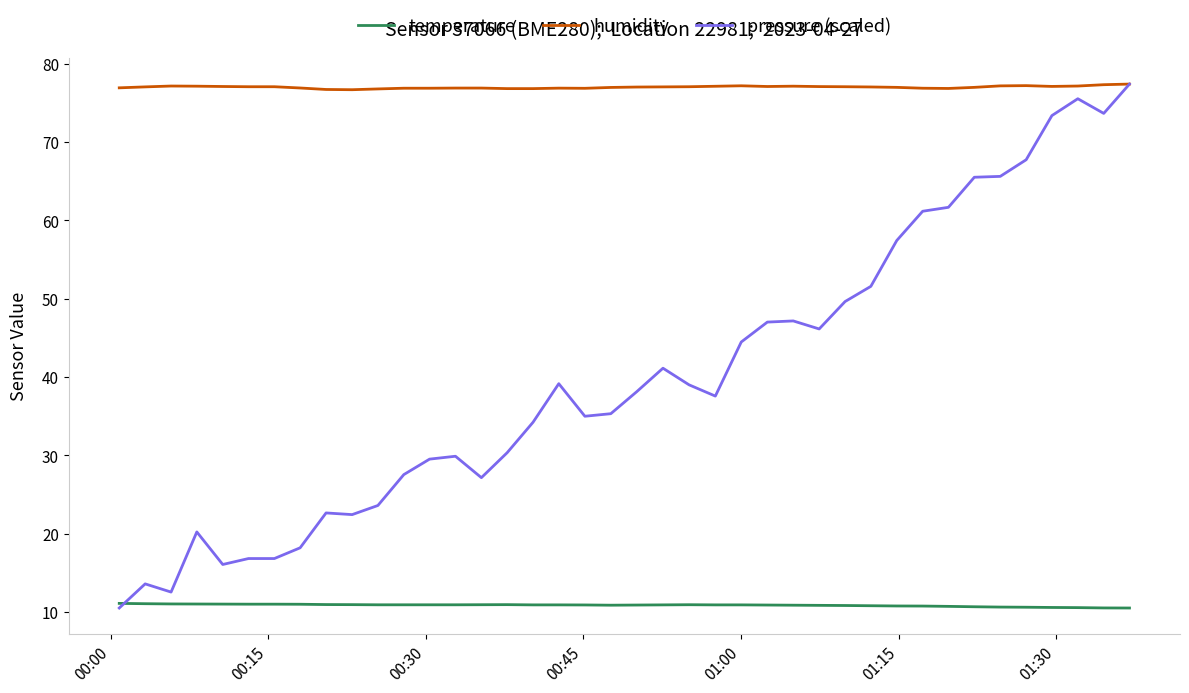

What is the greatest value displayed?

77.4